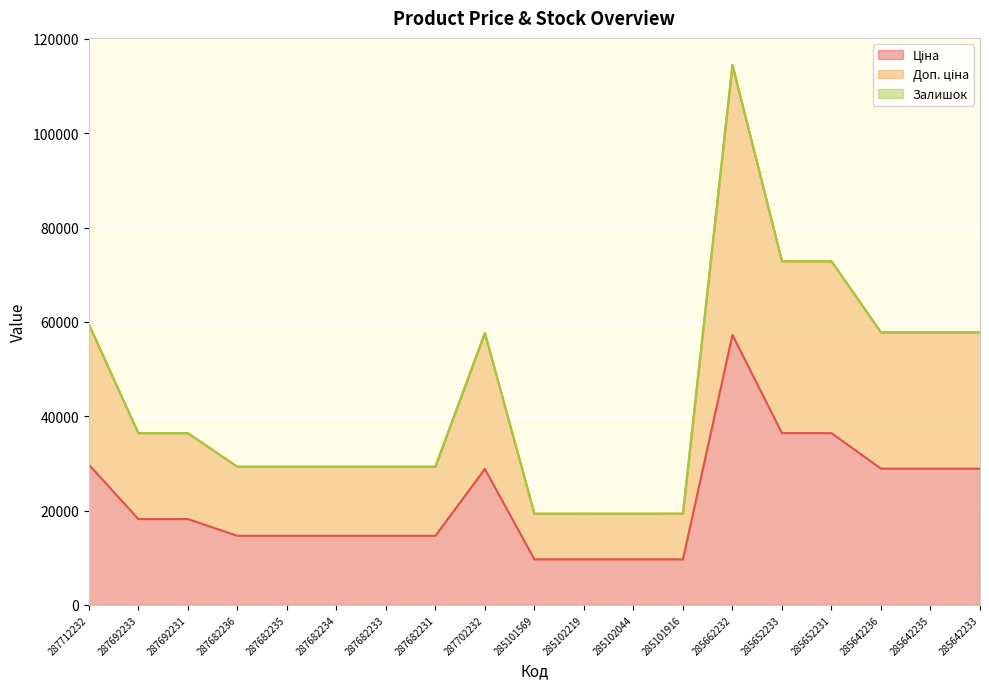

How many lines are shown in the chart?

3